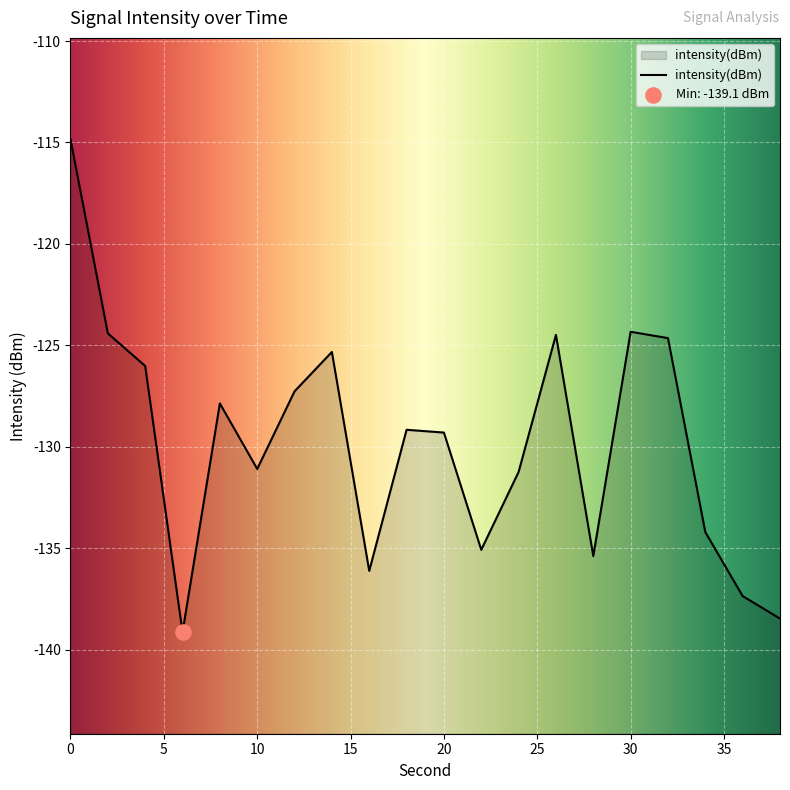

Which has a higher value, 18 or 30?

30